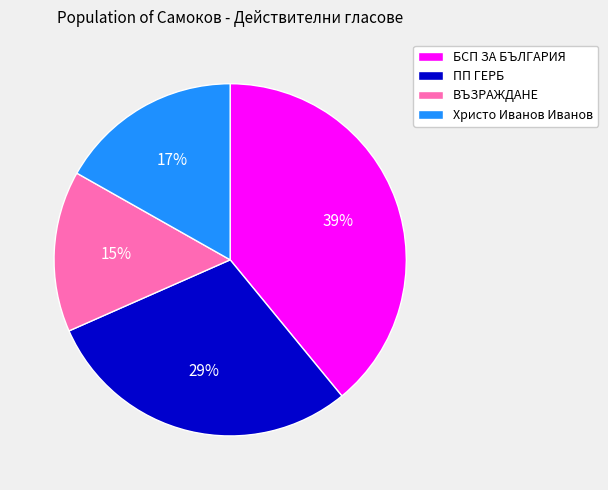

Do ПП ГЕРБ and БСП ЗА БЪЛГАРИЯ together represent more than half of the pie?

Yes